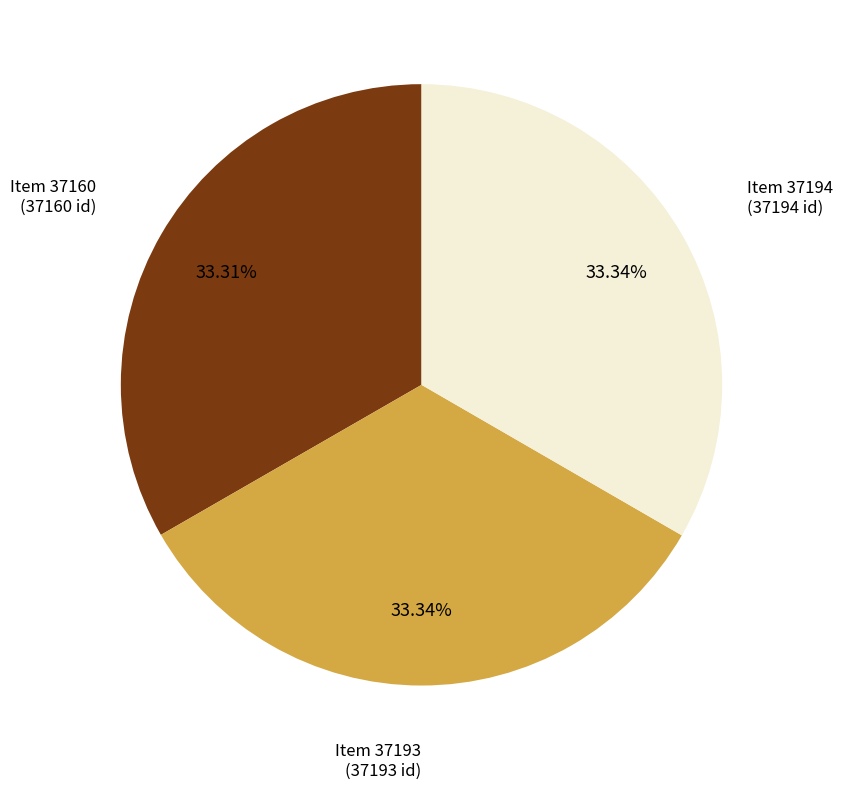

How many segments does this pie chart have?

3